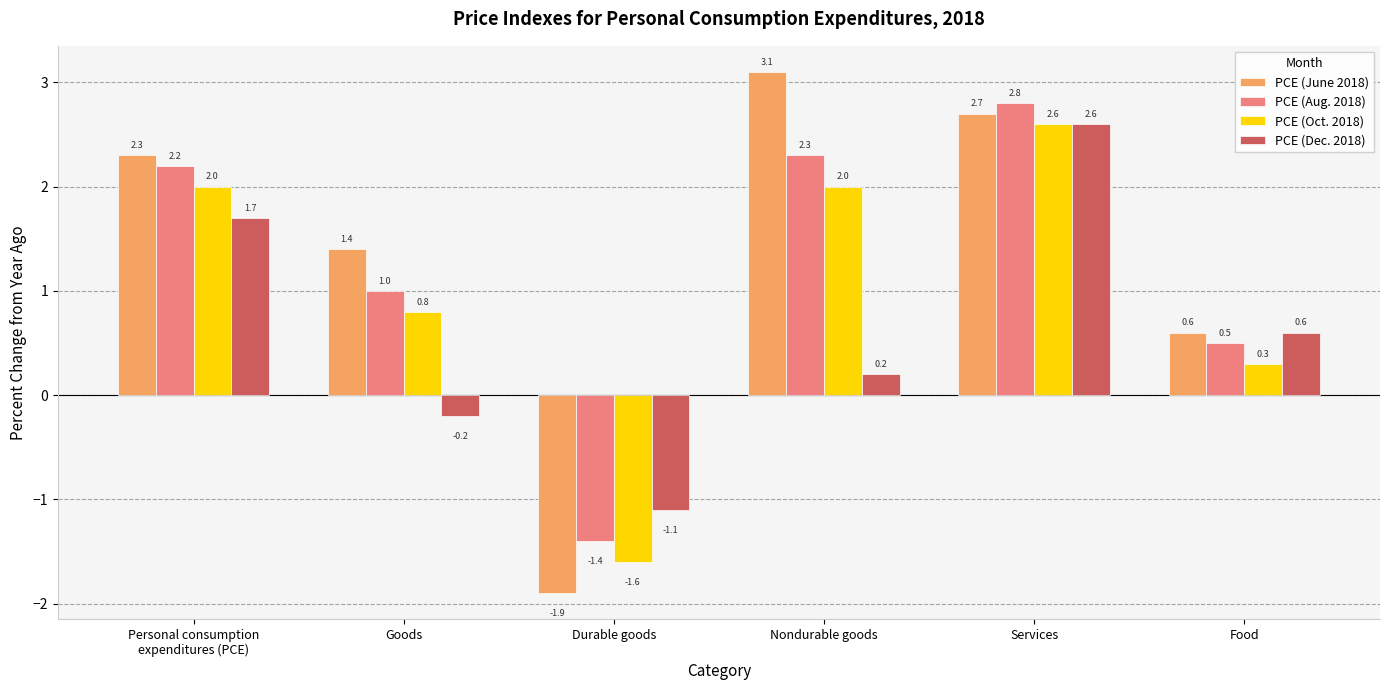

What position from the left is Services?

5